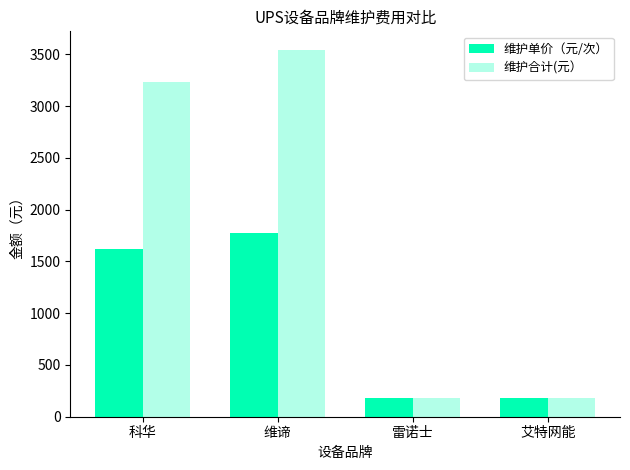

Reading right to left, extract all data points from this chart.

维护单价（元/次）: 艾特网能=180	雷诺士=180	维谛=1772	科华=1618
维护合计(元）: 艾特网能=180	雷诺士=180	维谛=3544	科华=3236